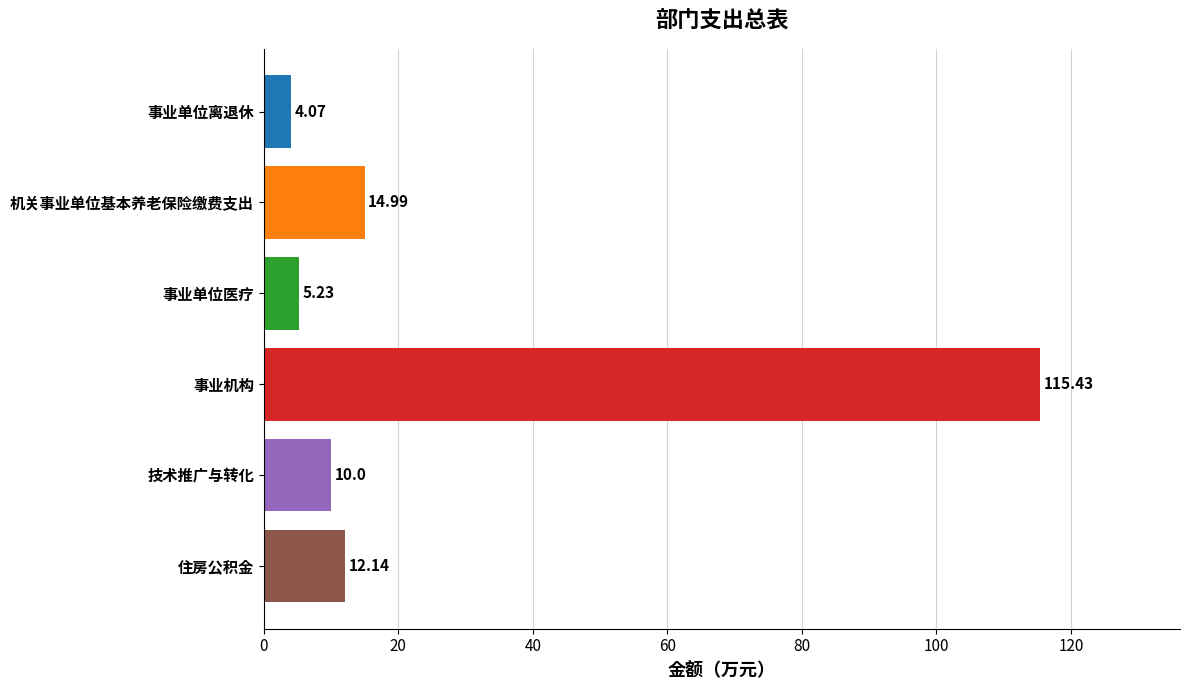

What is the average value?

27.0